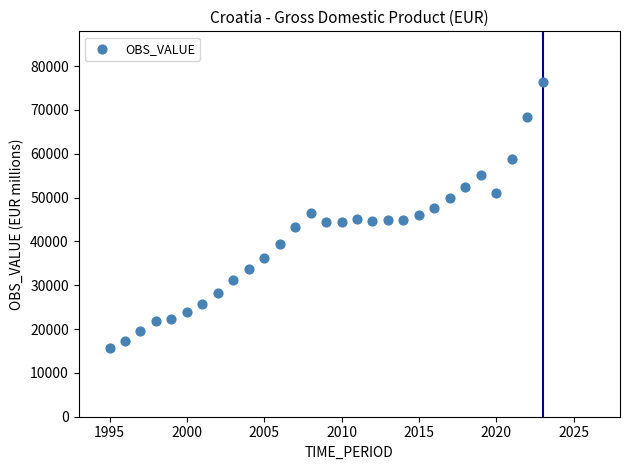

What is the range of Y values (max minus min)?

60752